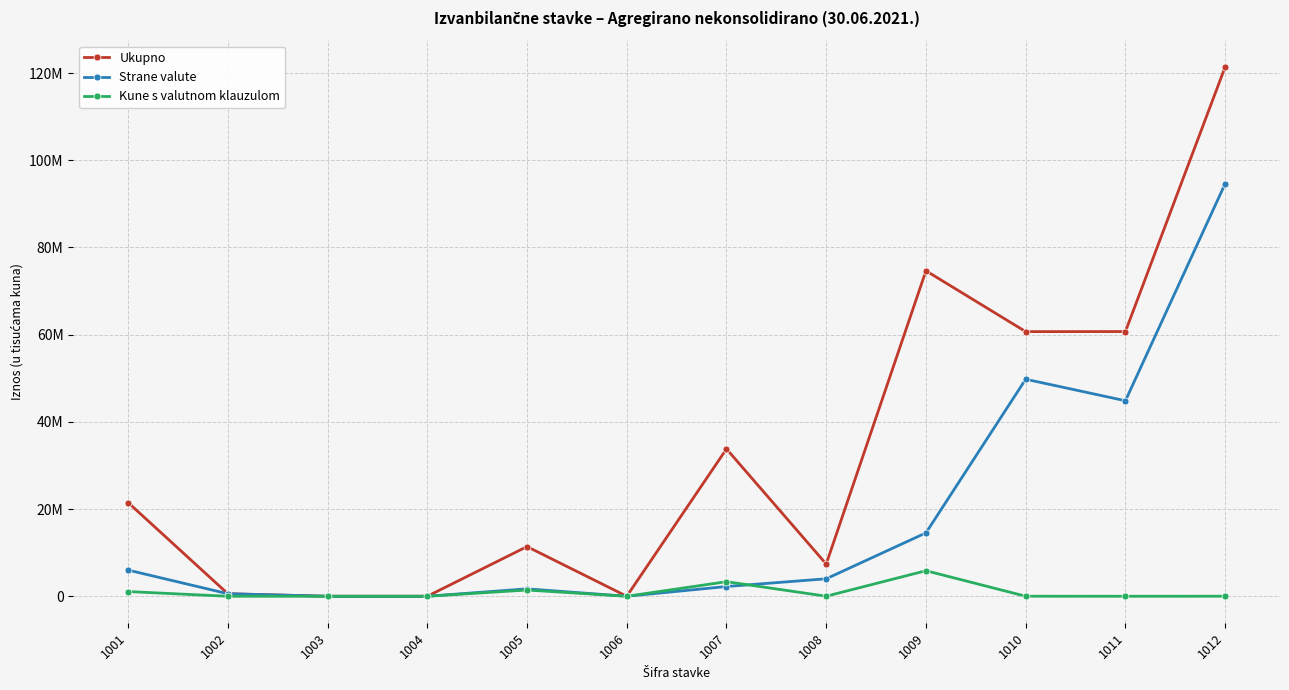

The value of Strane valute at 1001 is 6003098. True or false?

True